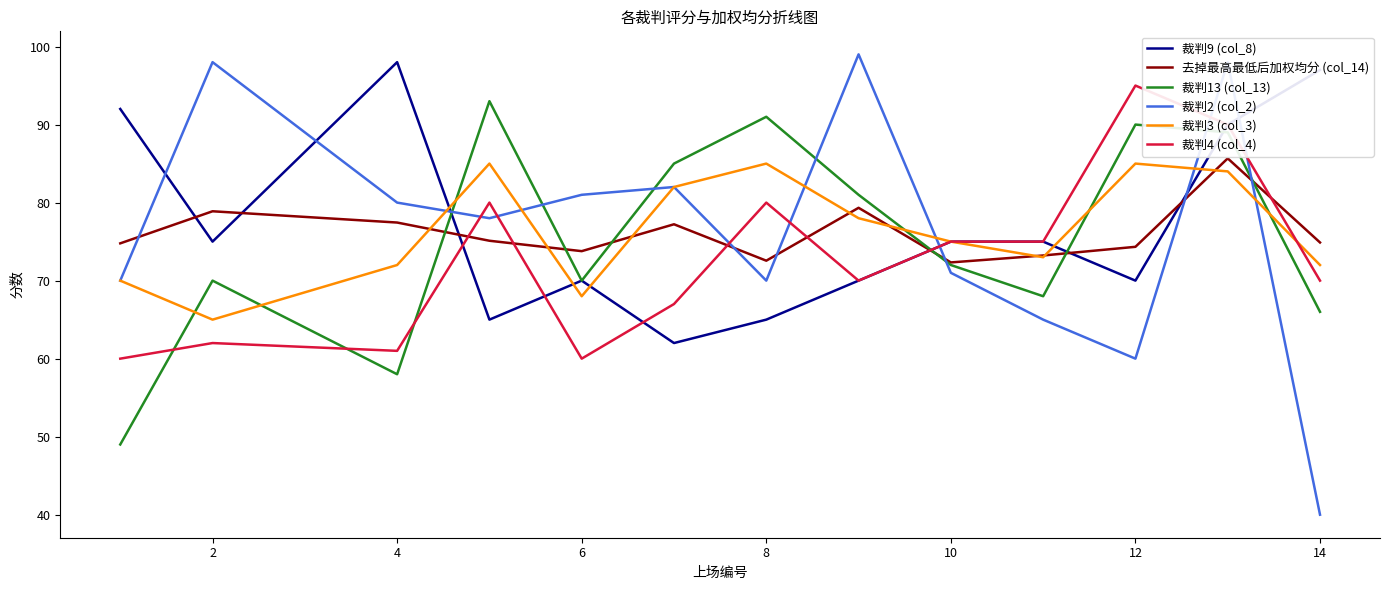

Does the chart display data point markers on the line(s)?

No